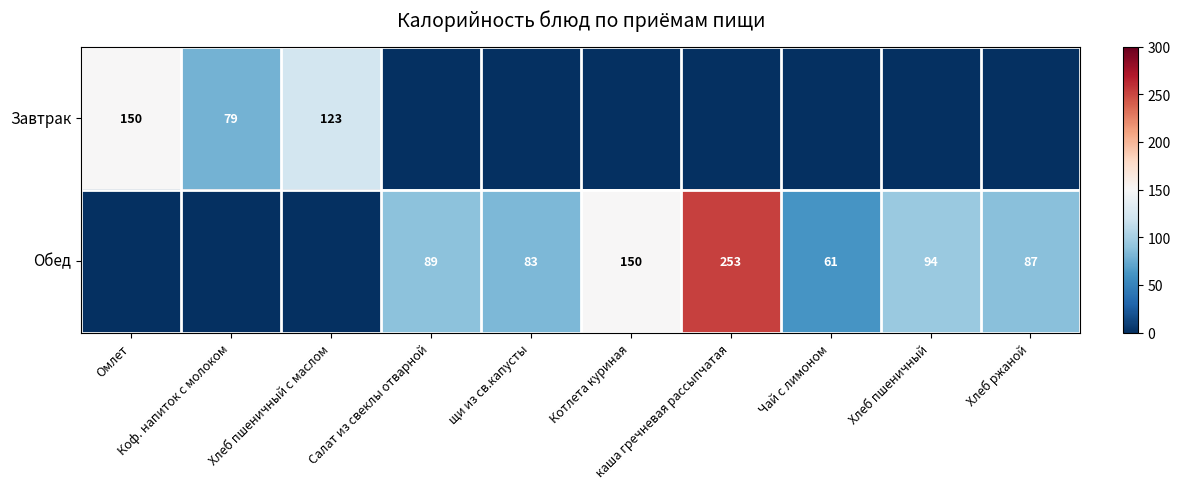

Rank the series at щи из св.капусты from lowest to highest value.

Завтрак, Обед